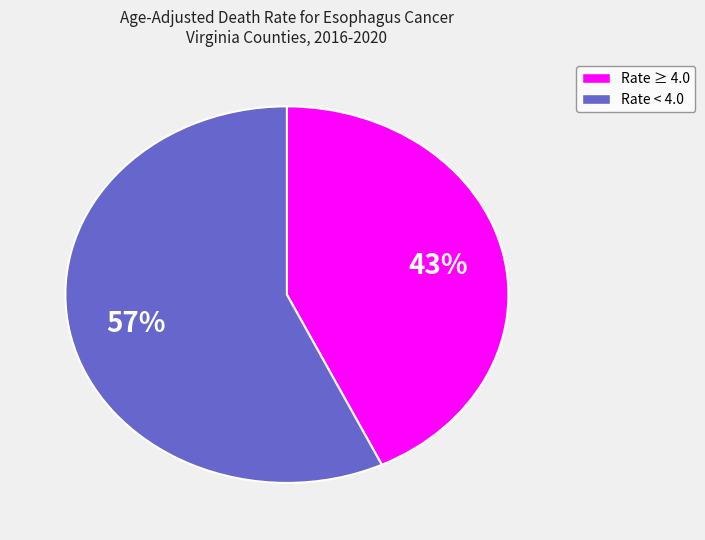

To the nearest percent, what is the average slice percentage?

50%